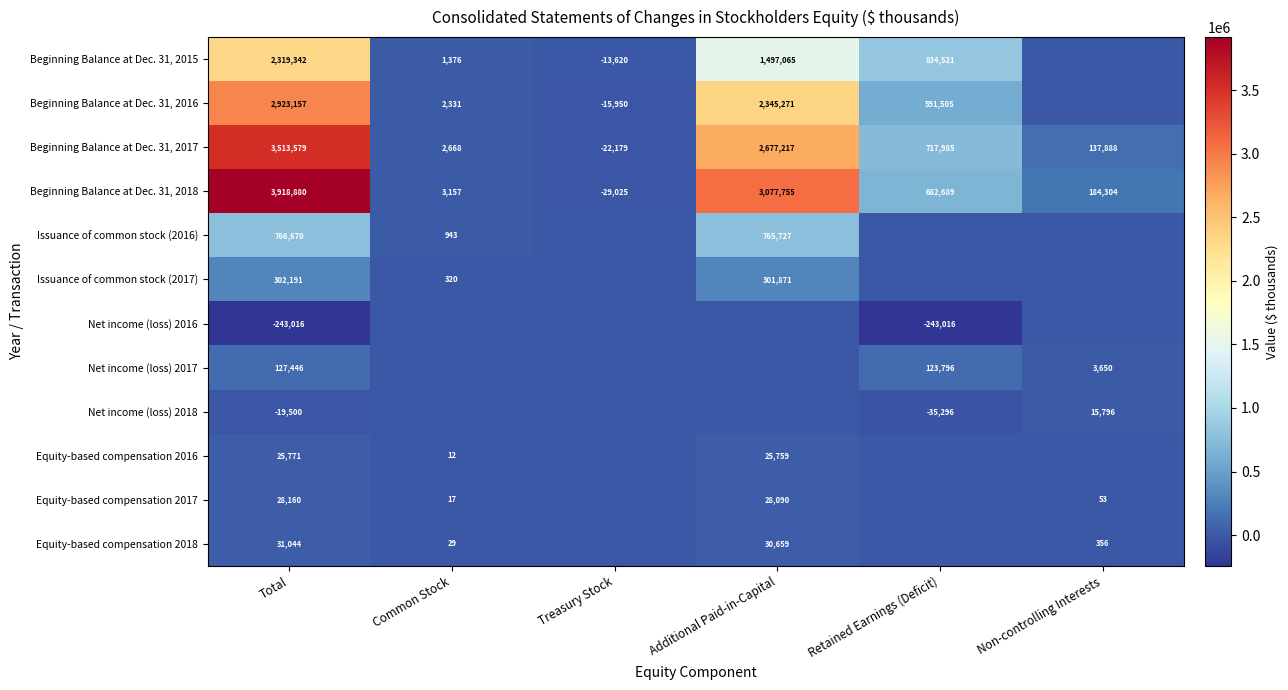

The value of Equity-based compensation 2018 at Common Stock is 44. True or false?

False